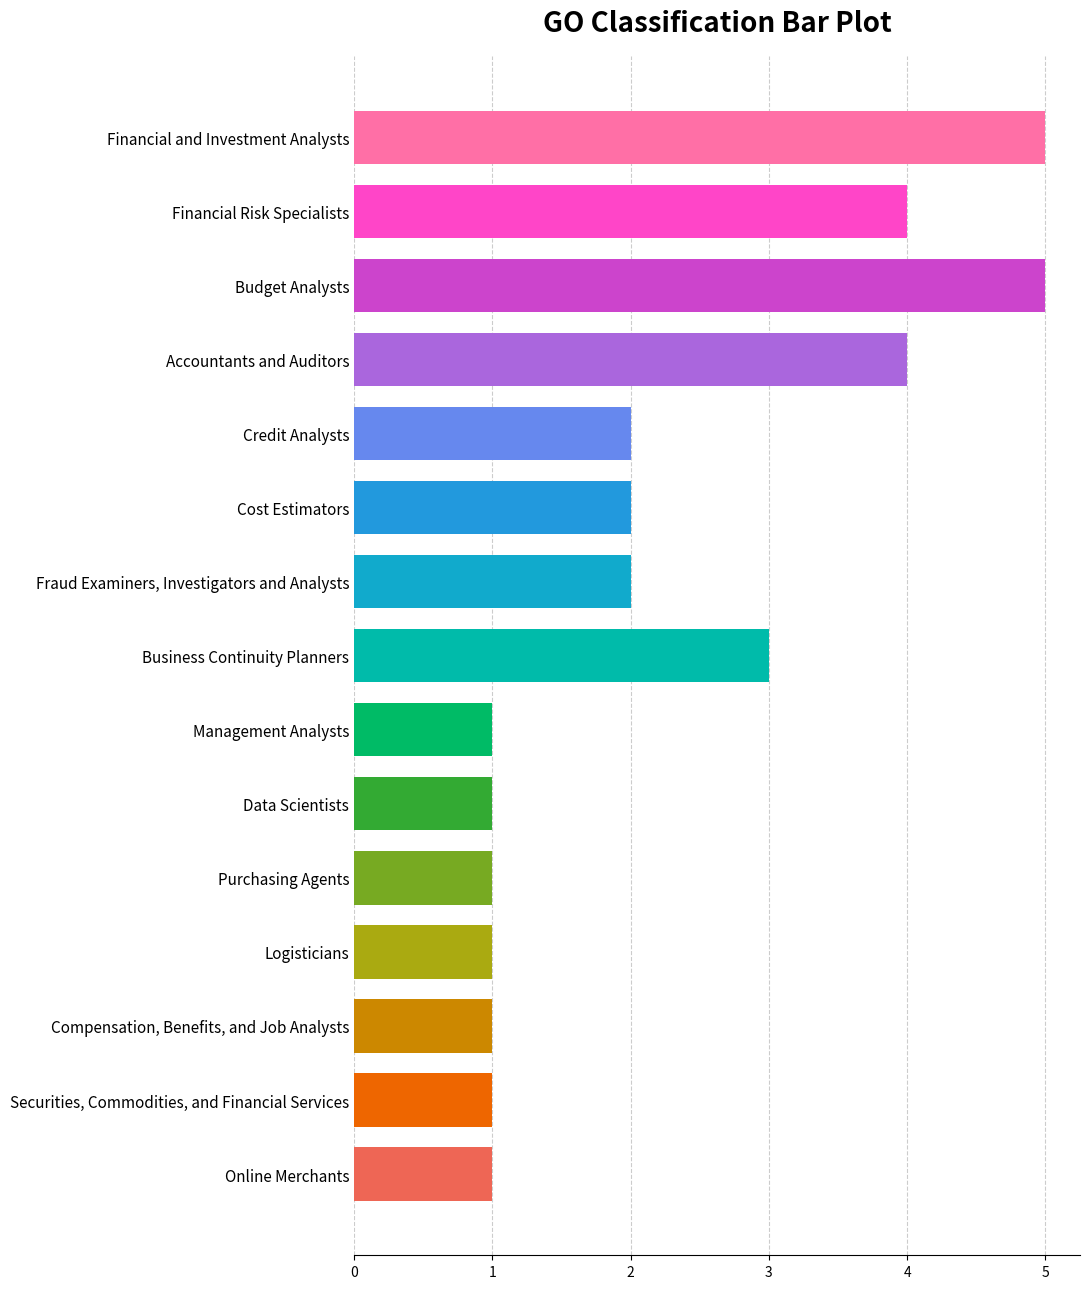

Between Cost Estimators and Budget Analysts, which is larger?

Budget Analysts